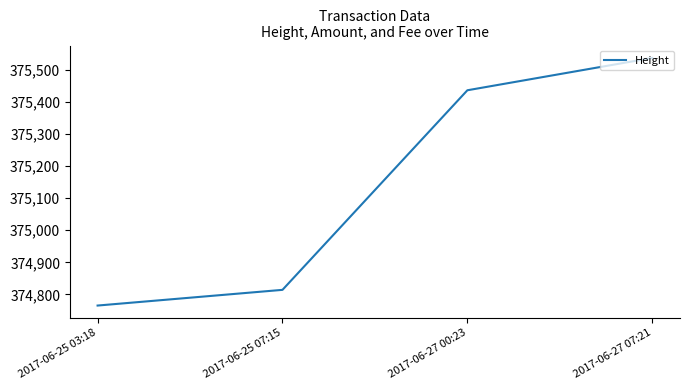

Does the chart have visible grid lines?

No